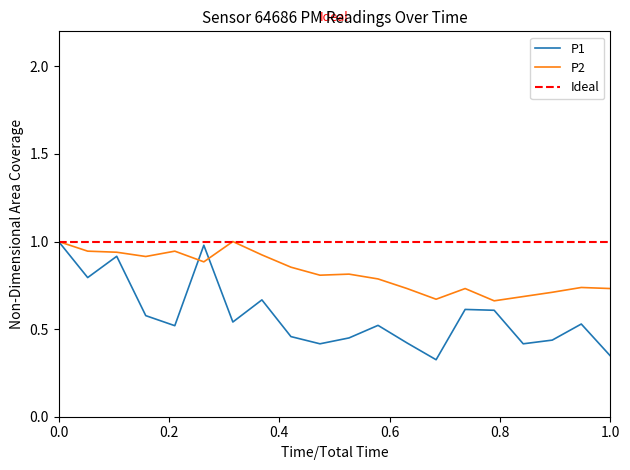

What is the value of the P1 point at the 18th from the left?

0.4